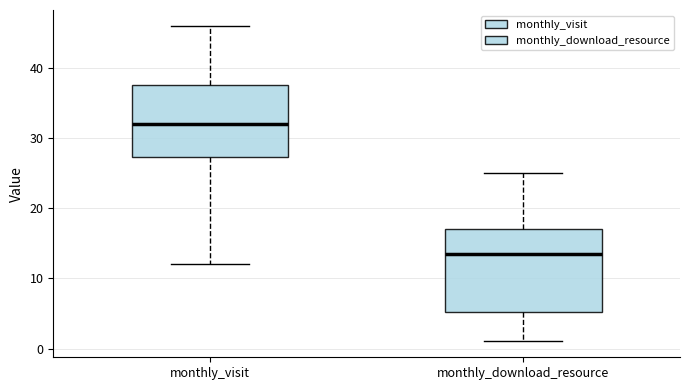

Which box's median line is the highest?

monthly_visit